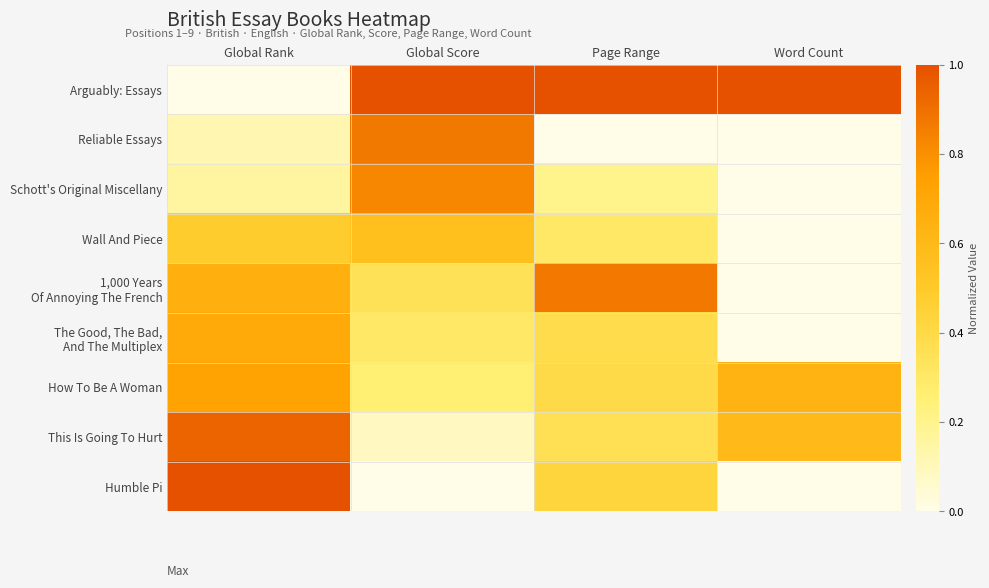

Count the number of categories in the chart.

4